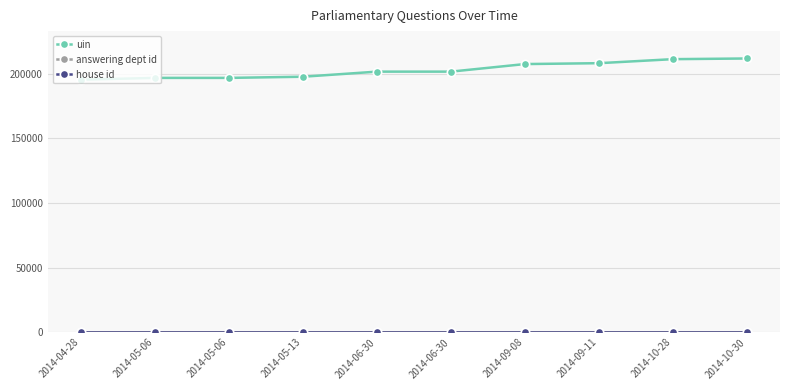

What is the greatest value displayed?

211848